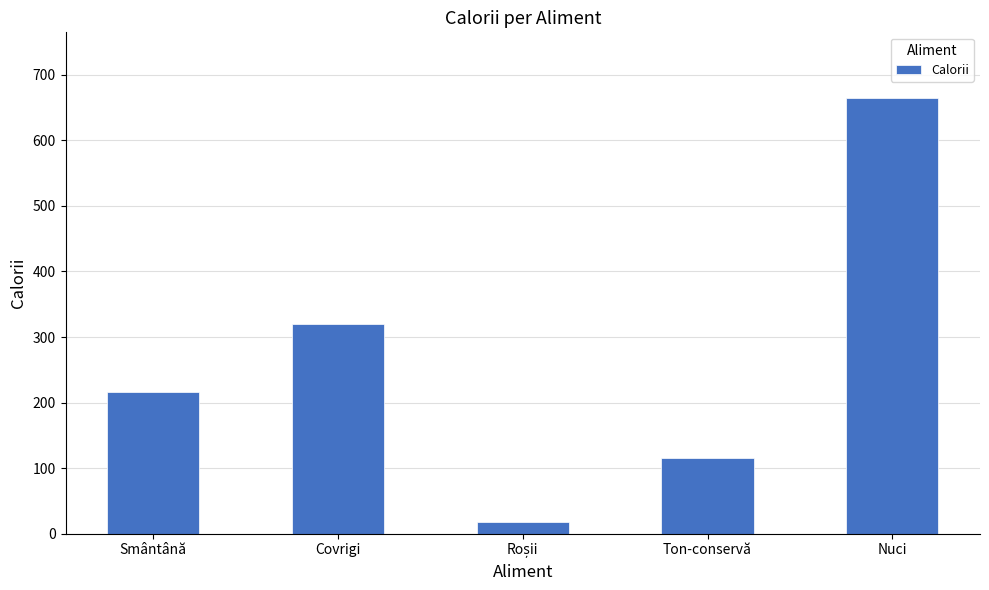

What is the change in value from Smântână to Ton-conservă?

-100